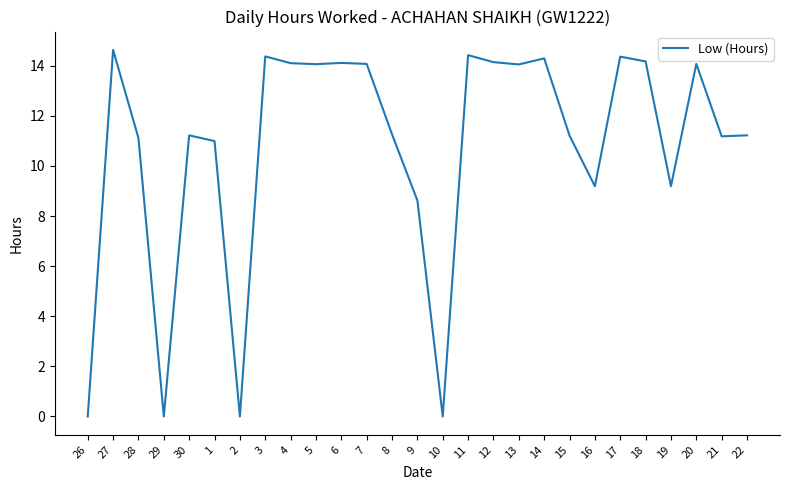

What position from the left is 12?

17